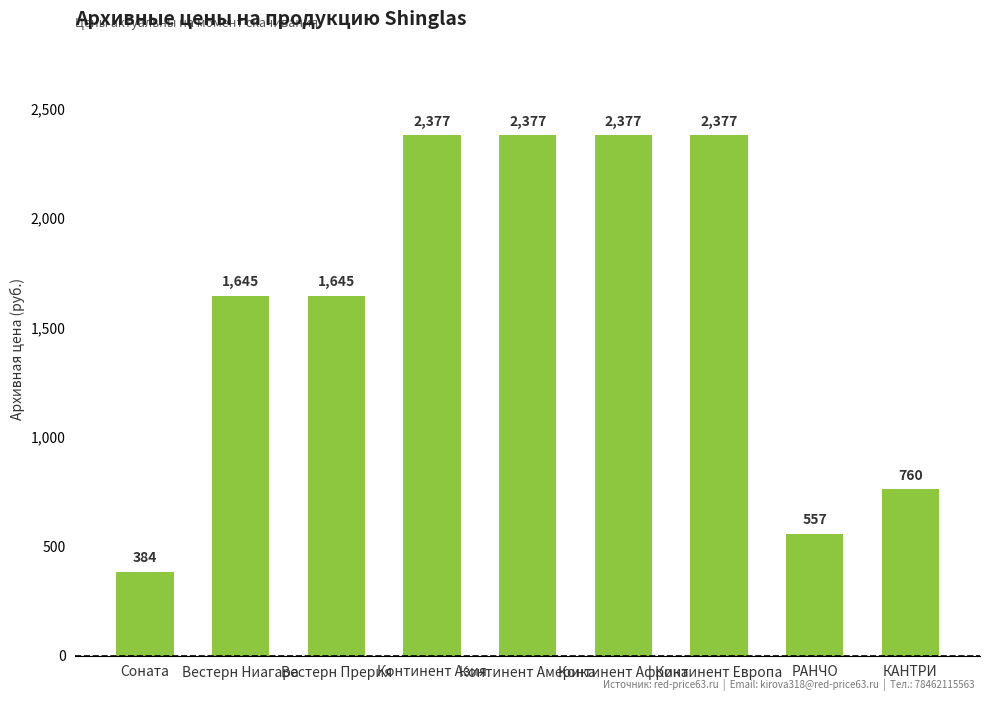

What is the maximum value shown in the chart?

2377